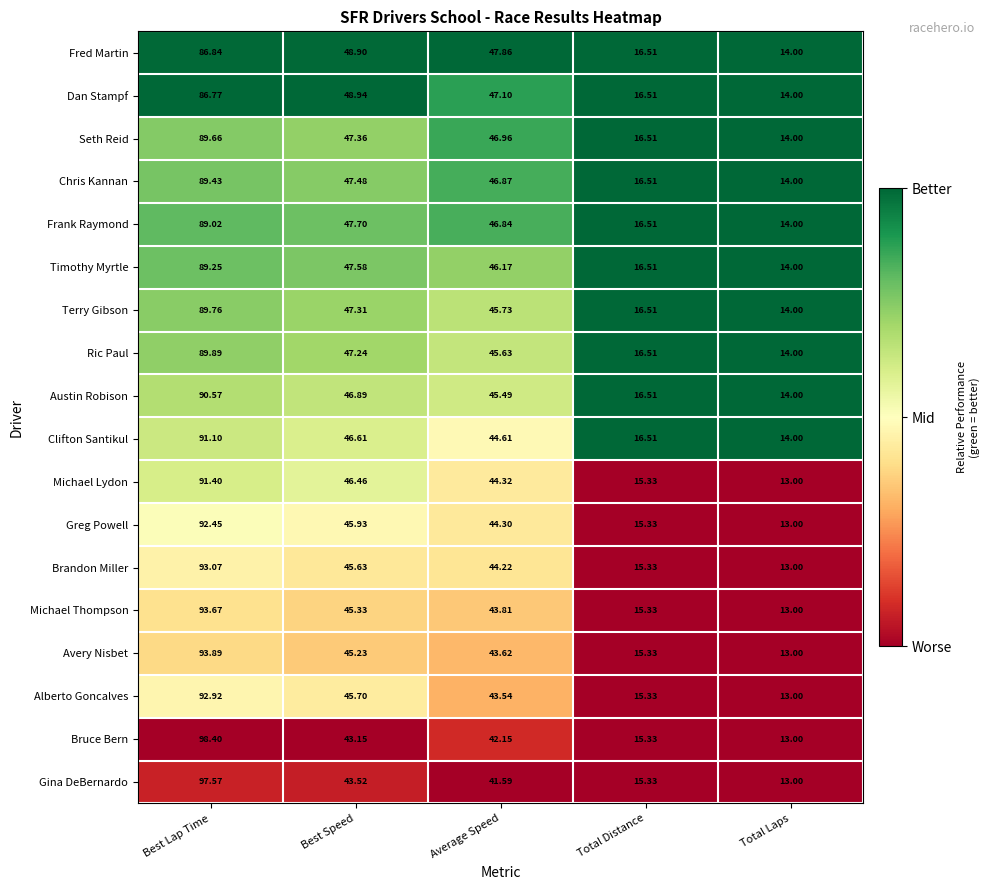

Which series changed the most between Best Lap Time and Total Laps?

Bruce Bern